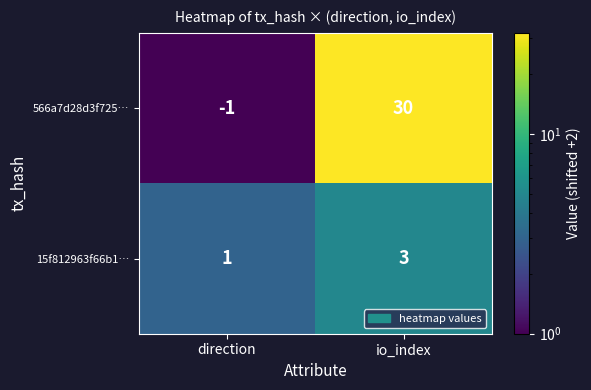

What is the greatest value displayed?

30